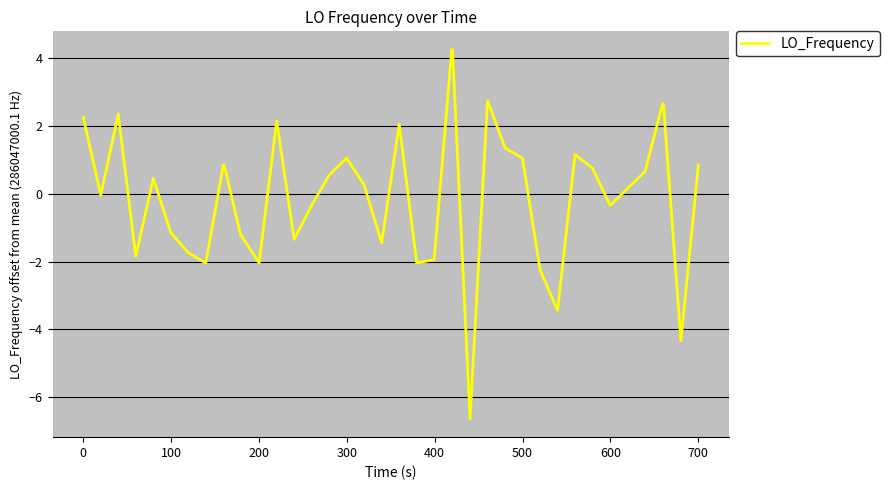

What is the greatest value displayed?

4.3